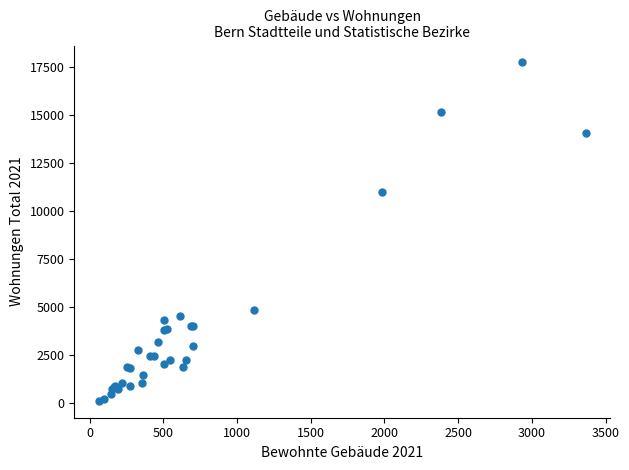

What Y value in the scatter plot is closest to 8932?

11002